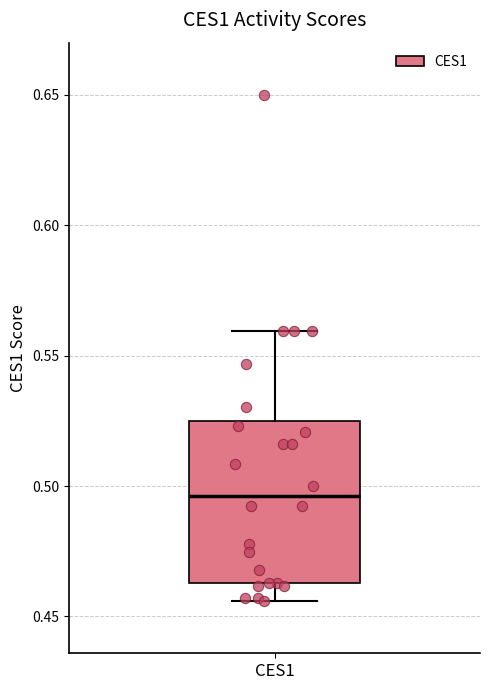

Read this box plot against the y-axis: the position of the median line, the range covered by the box, and the ends of both whiskers. The values are not printed on the chart, so give them approximately, as read against the axis.

median 0.495, box 0.465 to 0.525, whiskers 0.455 to 0.560